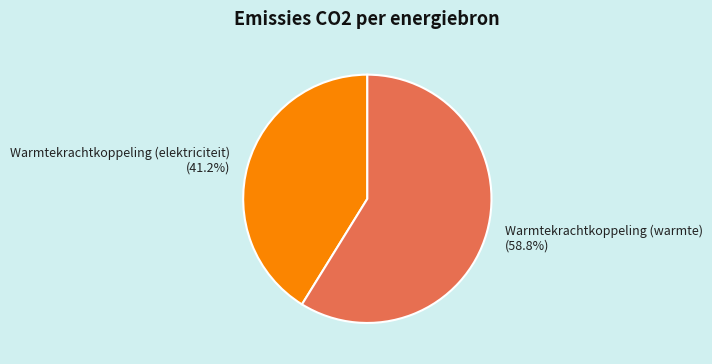

Approximately how many times larger is the value at Warmtekrachtkoppeling (warmte) (58.8%) compared to Warmtekrachtkoppeling (elektriciteit) (41.2%)?

1.4